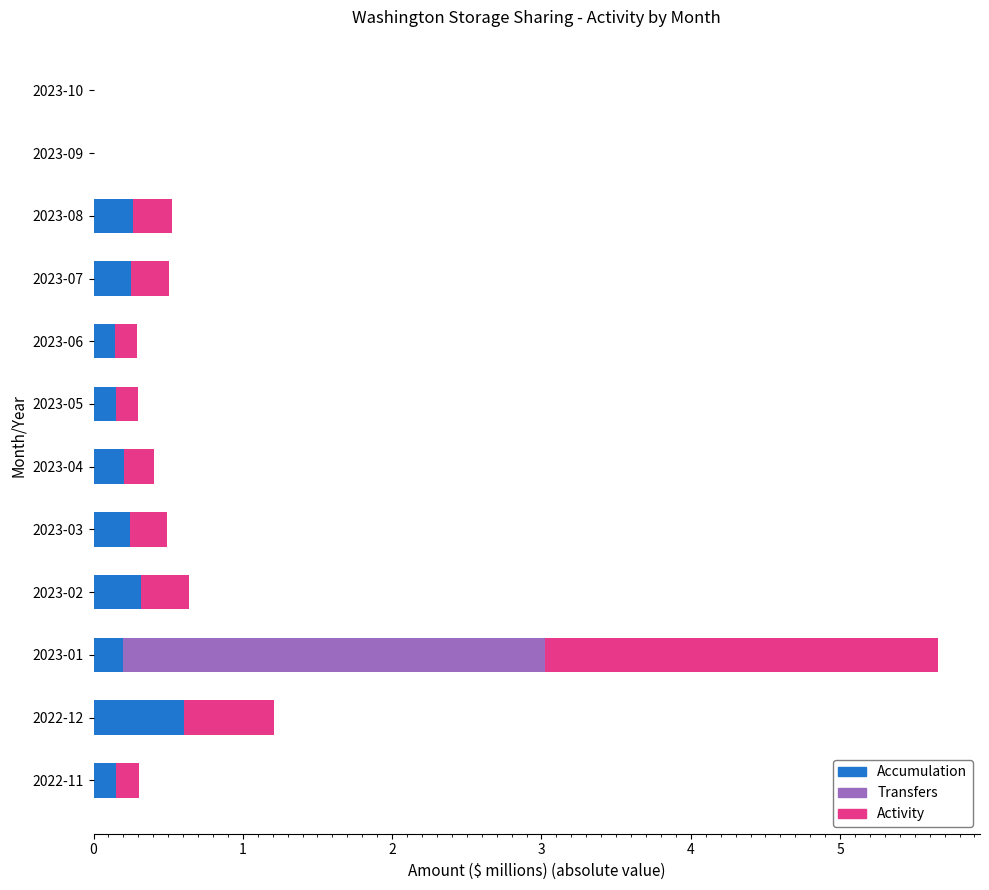

How many distinct data groups are displayed?

3